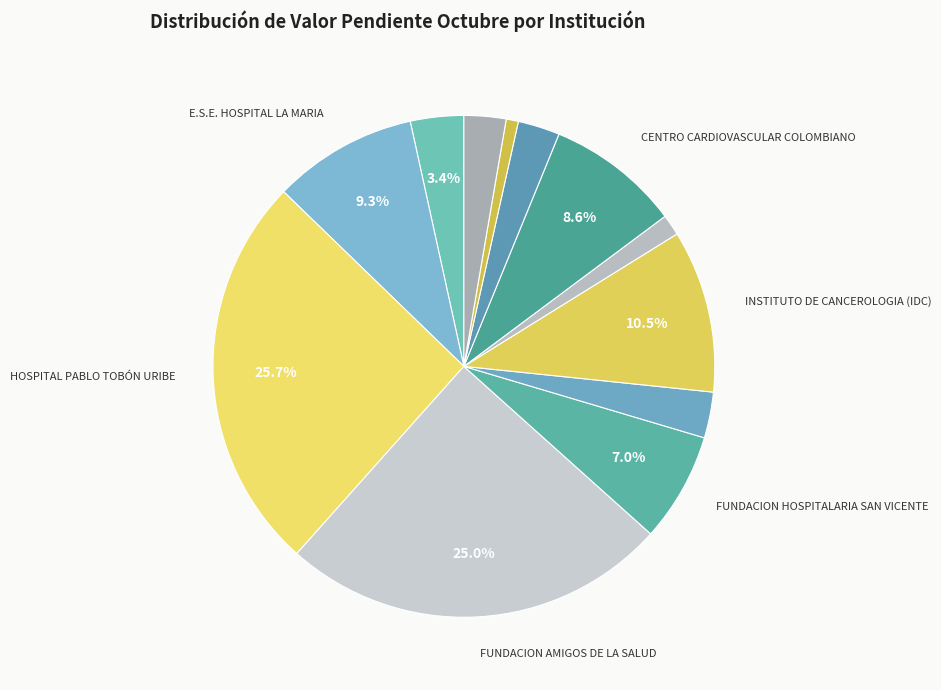

How many slices are in this pie chart?

12